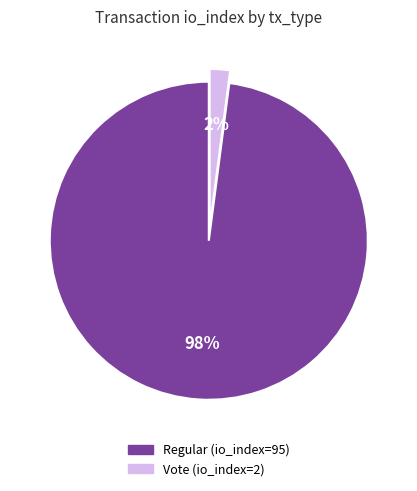

Does Vote (io_index=2) represent more than half of the total?

No